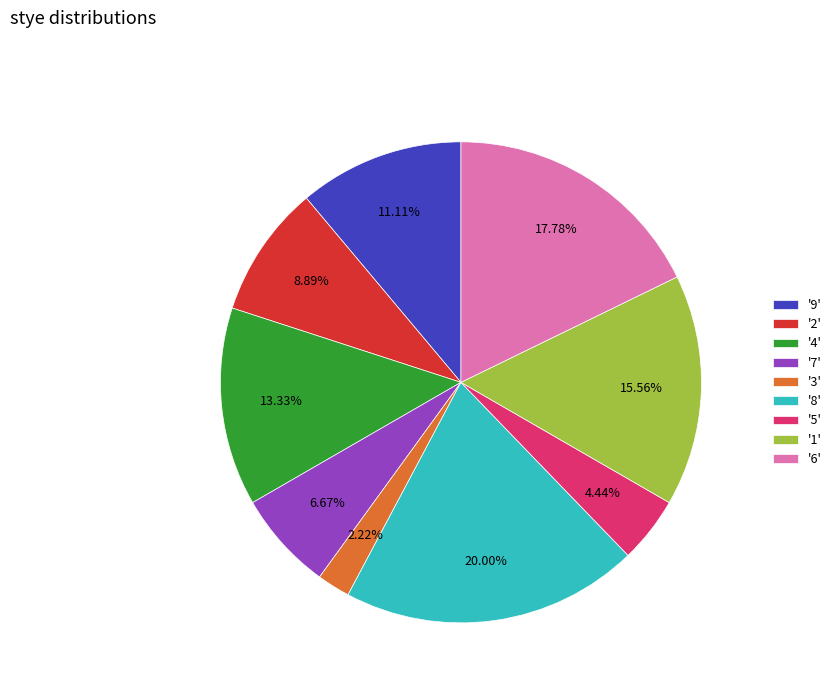

How many slices are in this pie chart?

9